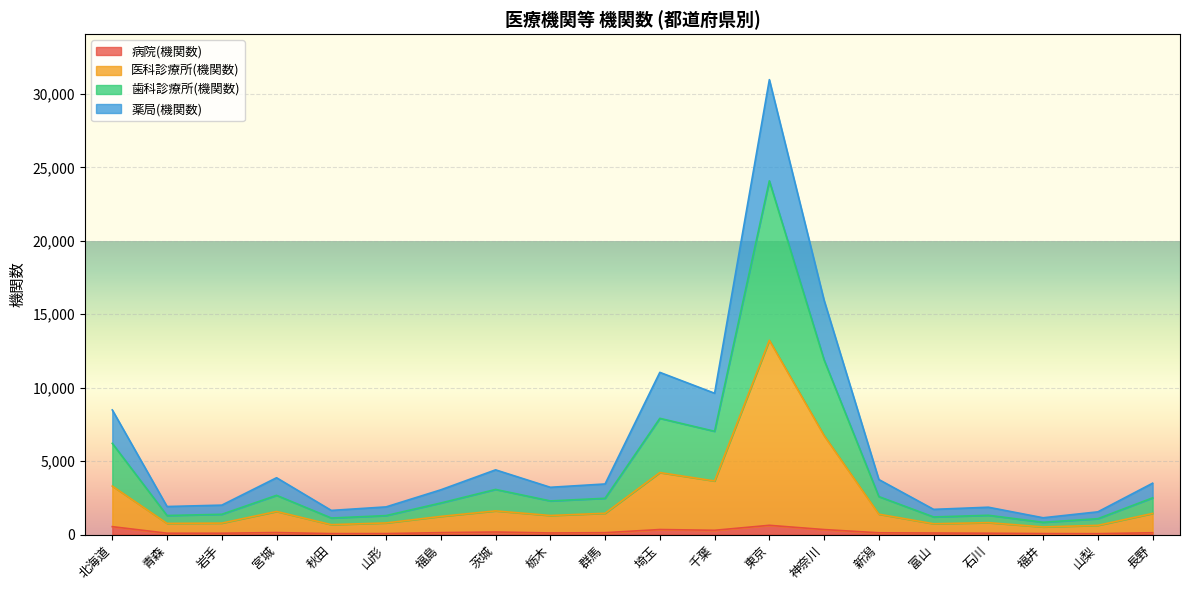

What is the total value across all series at 福島?

3047